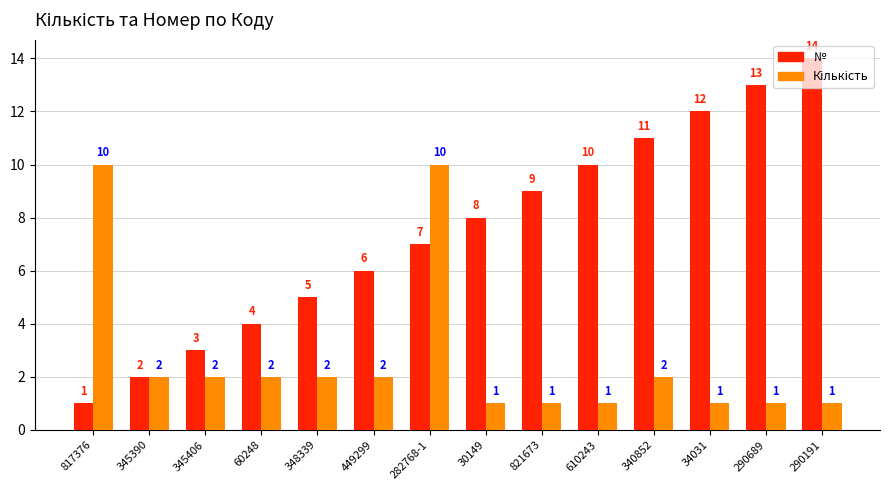

At which label is № closest to 7?

282768-1